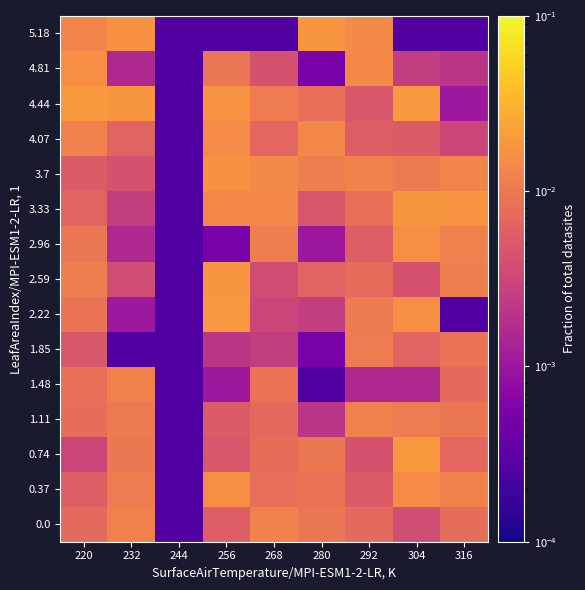

Reading left to right, transcribe all the data shown in this chart.

0.0: 220=0.0	232=0.0	244=0.0	256=0.0	268=0.0	280=0.0	292=0.0	304=0.0	316=0.0
0.37: 220=0.0	232=0.0	244=0.0	256=0.0	268=0.0	280=0.0	292=0.0	304=0.0	316=0.0
0.74: 220=0.0	232=0.0	244=0.0	256=0.0	268=0.0	280=0.0	292=0.0	304=0.0	316=0.0
1.11: 220=0.0	232=0.0	244=0.0	256=0.0	268=0.0	280=0.0	292=0.0	304=0.0	316=0.0
1.48: 220=0.0	232=0.0	244=0.0	256=0.0	268=0.0	280=0.0	292=0.0	304=0.0	316=0.0
1.85: 220=0.0	232=0.0	244=0.0	256=0.0	268=0.0	280=0.0	292=0.0	304=0.0	316=0.0
2.22: 220=0.0	232=0.0	244=0.0	256=0.0	268=0.0	280=0.0	292=0.0	304=0.0	316=0.0
2.59: 220=0.0	232=0.0	244=0.0	256=0.0	268=0.0	280=0.0	292=0.0	304=0.0	316=0.0
2.96: 220=0.0	232=0.0	244=0.0	256=0.0	268=0.0	280=0.0	292=0.0	304=0.0	316=0.0
3.33: 220=0.0	232=0.0	244=0.0	256=0.0	268=0.0	280=0.0	292=0.0	304=0.0	316=0.0
3.7: 220=0.0	232=0.0	244=0.0	256=0.0	268=0.0	280=0.0	292=0.0	304=0.0	316=0.0
4.07: 220=0.0	232=0.0	244=0.0	256=0.0	268=0.0	280=0.0	292=0.0	304=0.0	316=0.0
4.44: 220=0.0	232=0.0	244=0.0	256=0.0	268=0.0	280=0.0	292=0.0	304=0.0	316=0.0
4.81: 220=0.0	232=0.0	244=0.0	256=0.0	268=0.0	280=0.0	292=0.0	304=0.0	316=0.0
5.18: 220=0.0	232=0.0	244=0.0	256=0.0	268=0.0	280=0.0	292=0.0	304=0.0	316=0.0